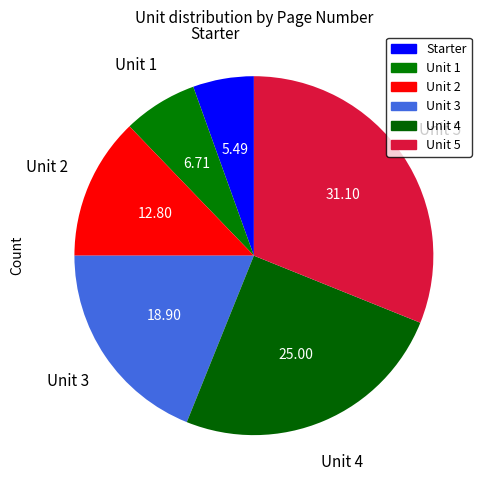

To the nearest percent, what portion does Unit 4 represent?

25%